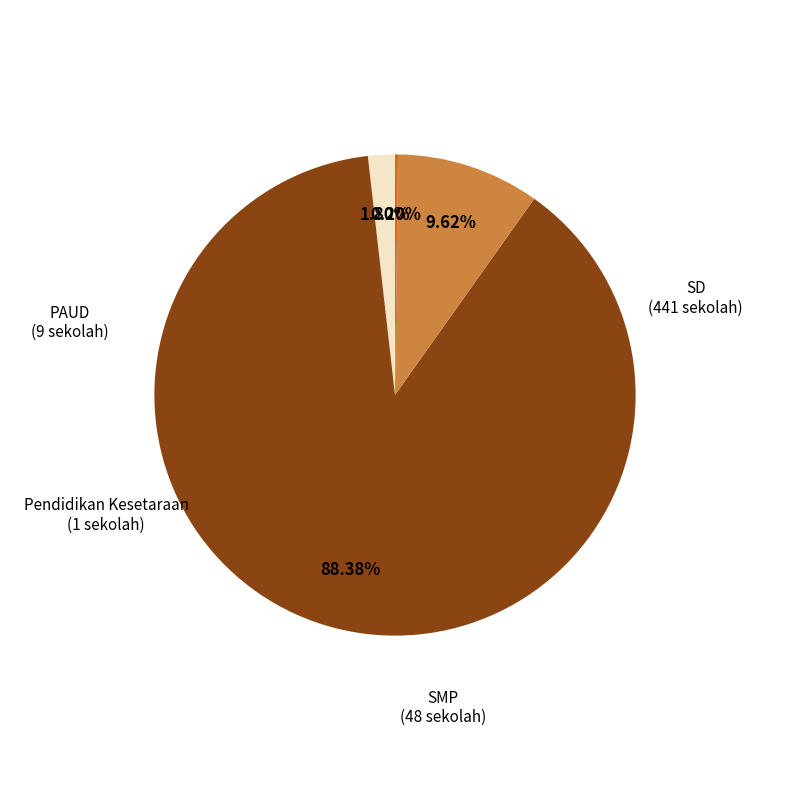

Which slice represents more than half of the pie?

SD